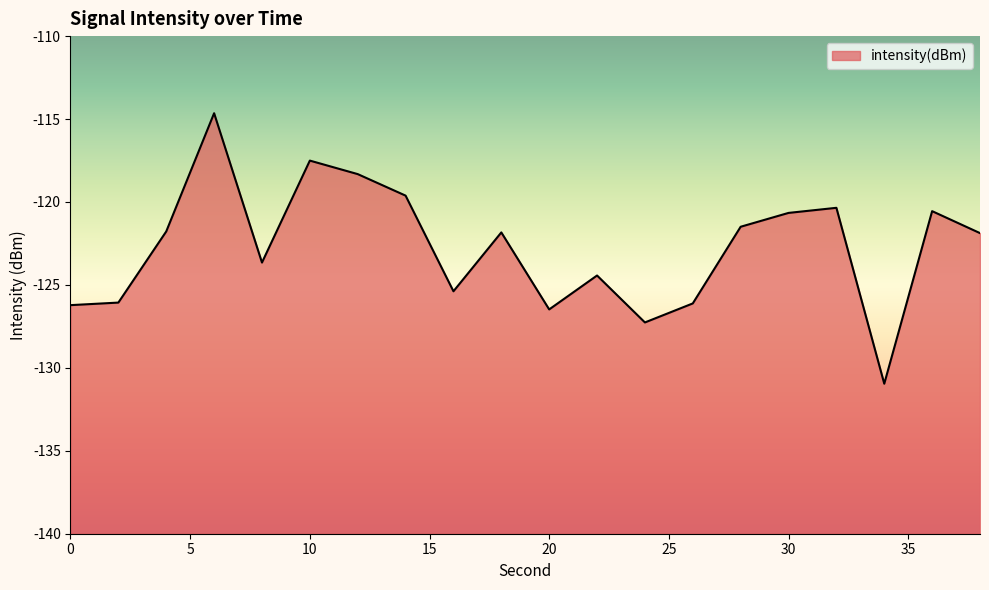

At which category does the chart reach its minimum across all series?

34